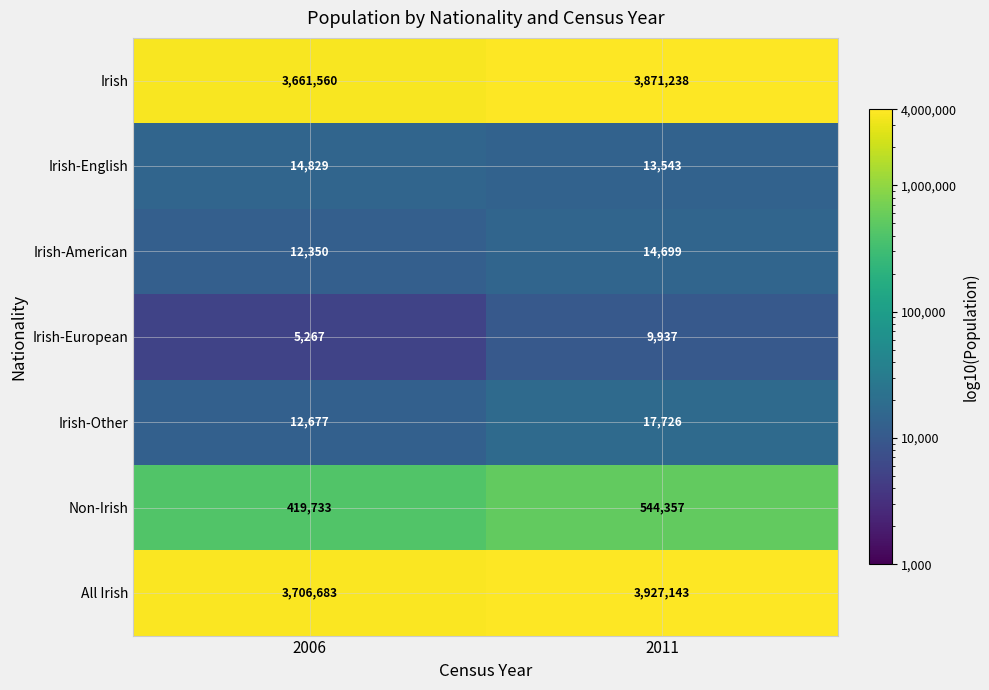

Which series changed the most between 2006 and 2011?

All Irish